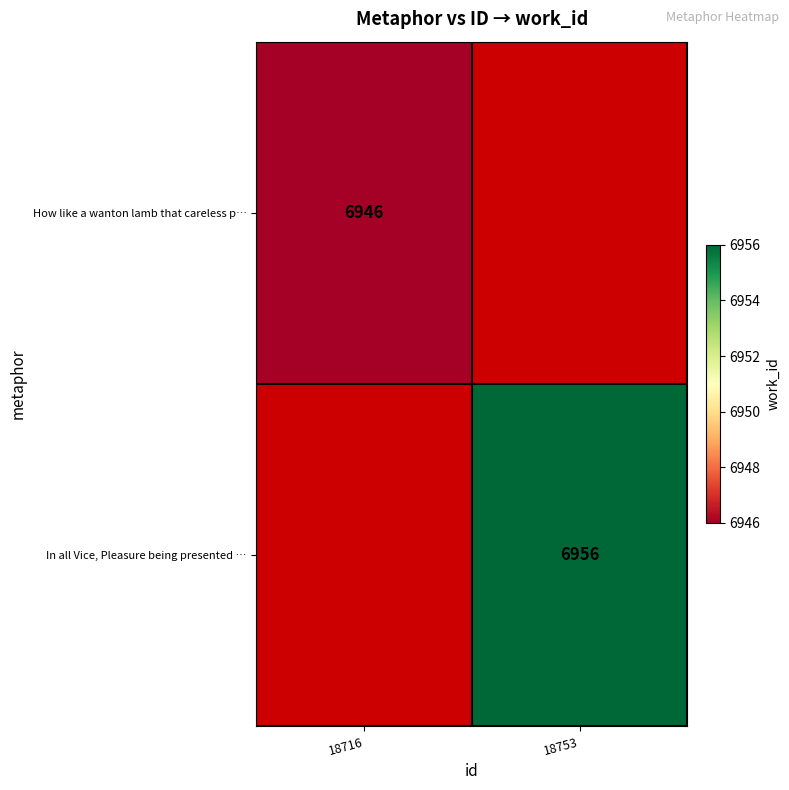

The In all Vice, Pleasure being presented … series shows 4830.7 at 18753. True or false?

False